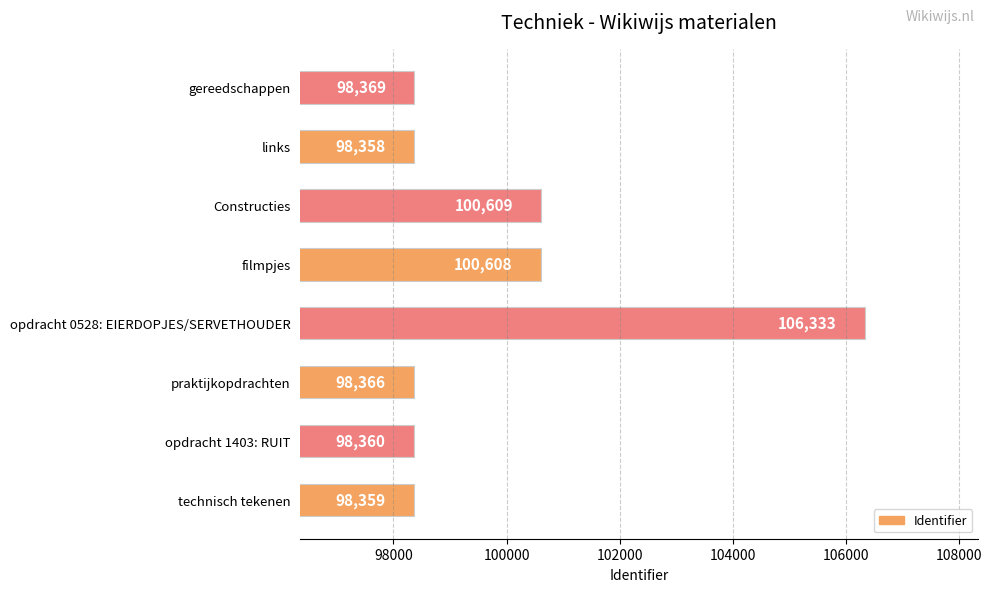

What is the ratio of the value at filmpjes to the value at opdracht 1403: RUIT?

1.0